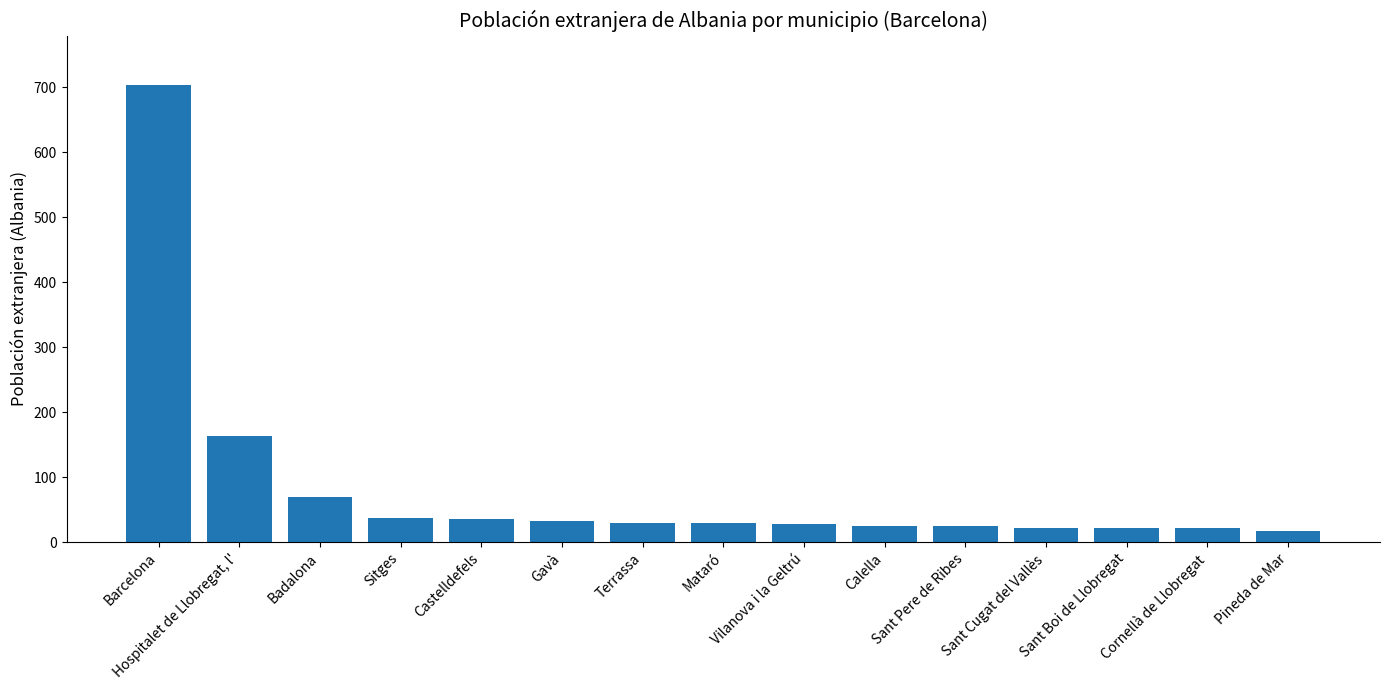

What is the ratio of the value at Mataró to the value at Calella?

1.2